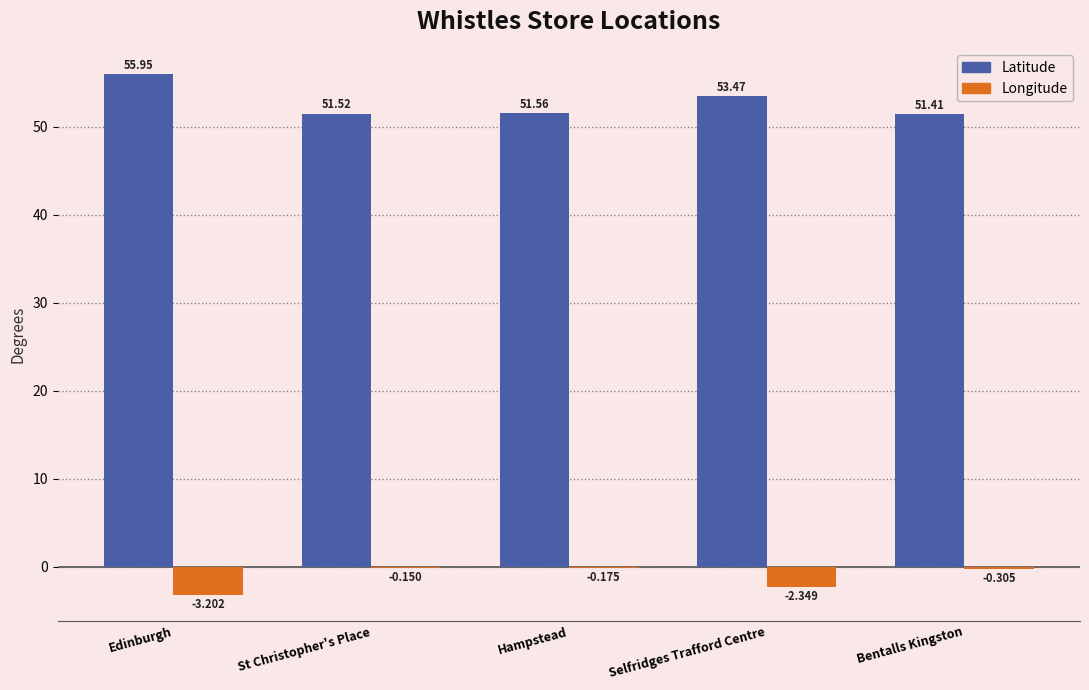

Which series has the largest total across all categories?

Latitude